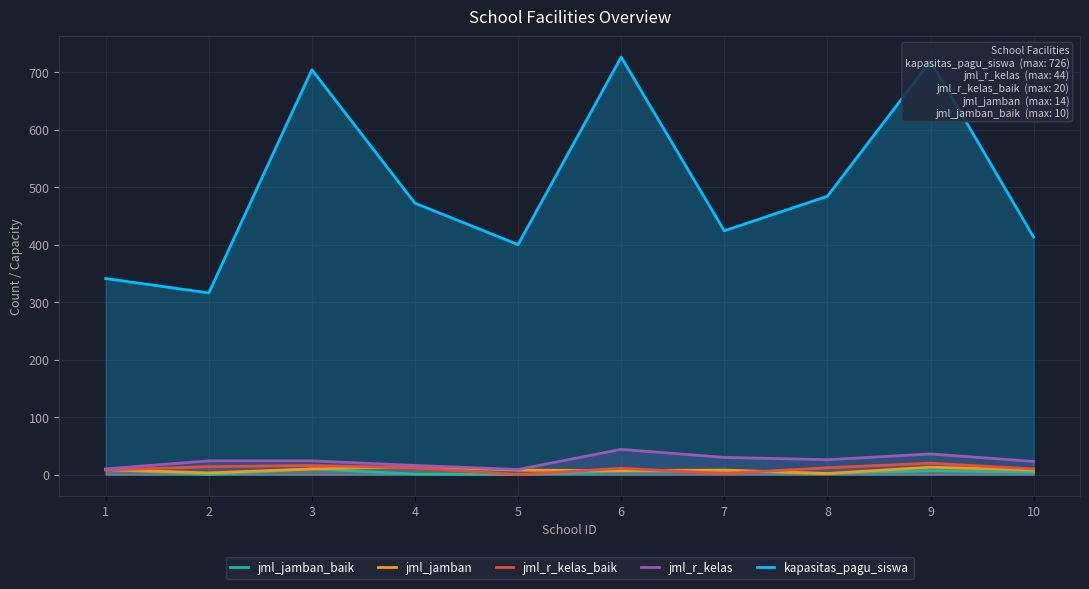

True or false: jml_jamban has more than 1 points higher than both neighbors.

True